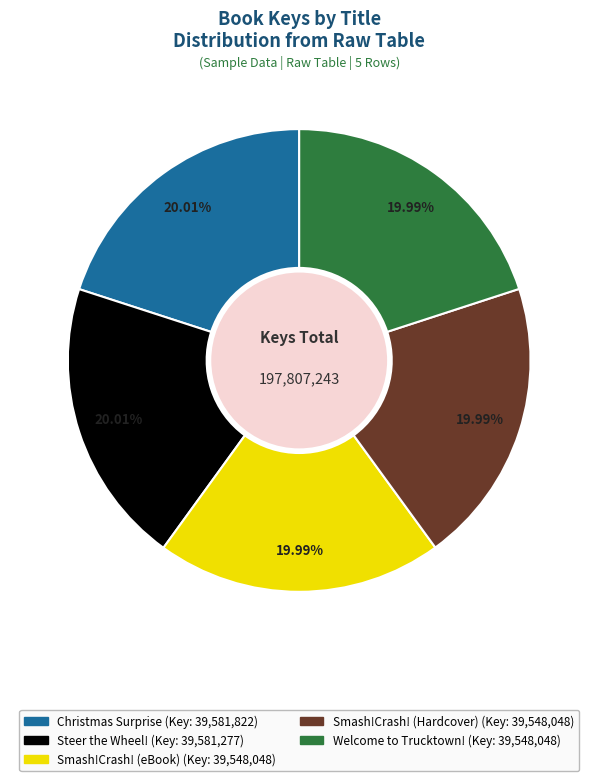

Is the sum of Steer the Wheel! and Smash!Crash! (Hardcover) greater than half?

No